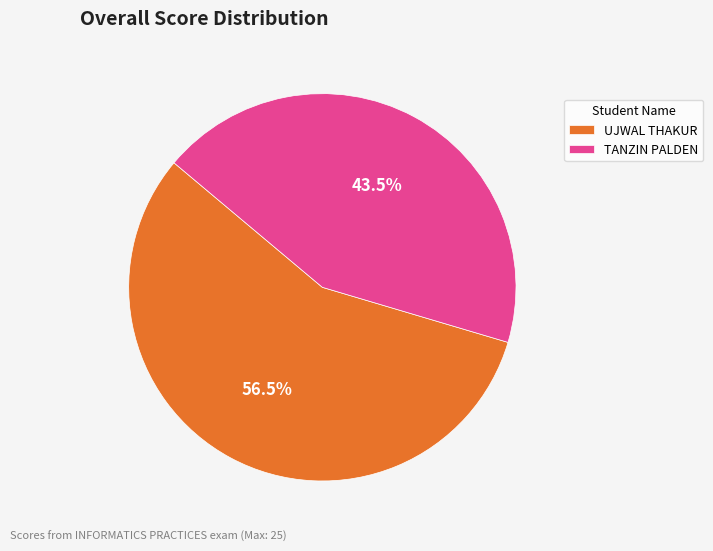

True or false: UJWAL THAKUR accounts for 51% of the total.

False